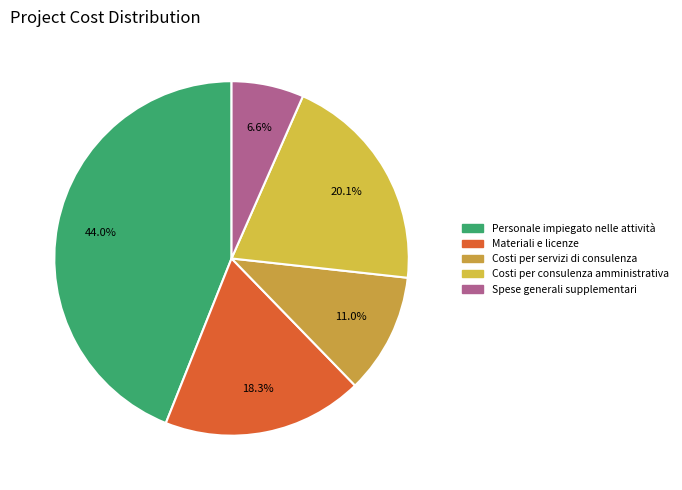

To the nearest percent, what is the average slice percentage?

20%